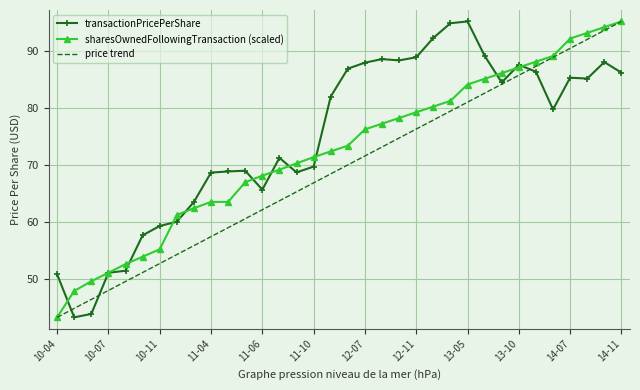

What is the lowest value of the transactionPricePerShare series?

43.4